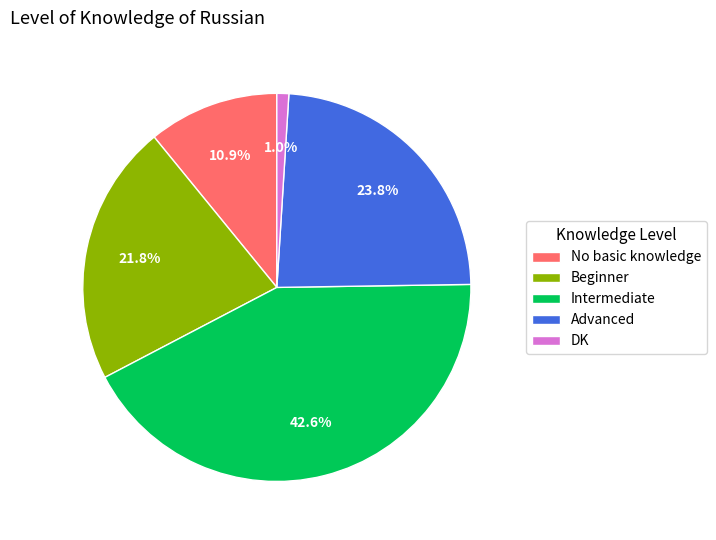

Rank the categories by value from highest to lowest.

Intermediate, Advanced, Beginner, No basic knowledge, DK